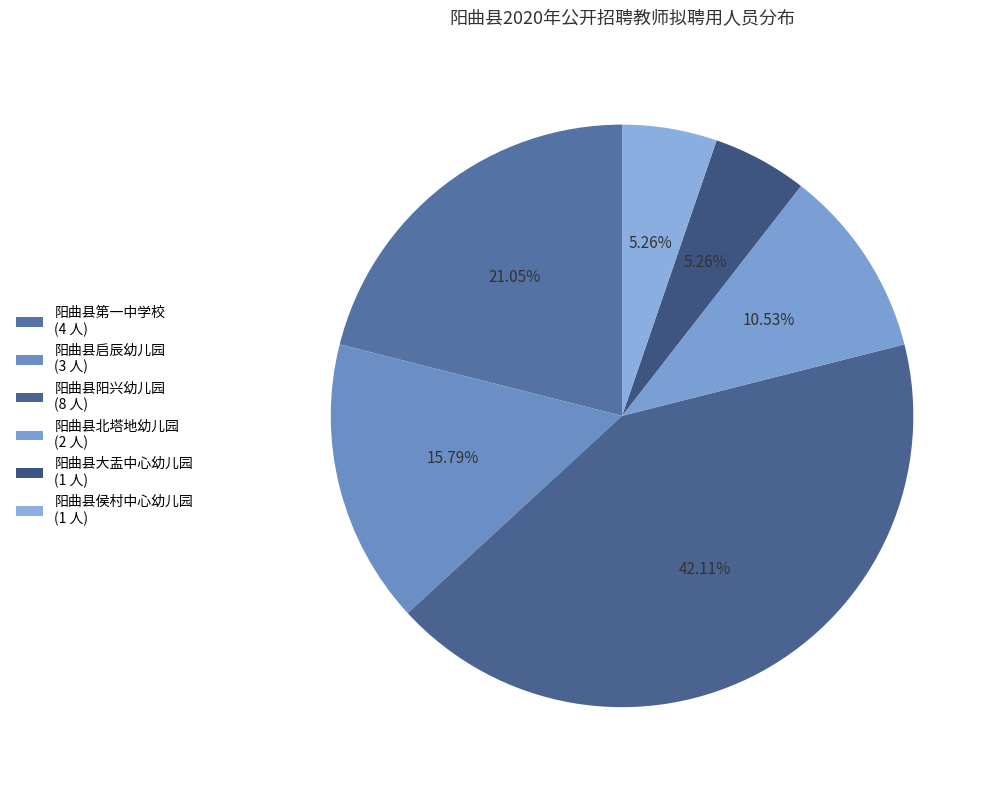

To the nearest percent, what is the combined percentage of 阳曲县启辰幼儿园 and 阳曲县第一中学校?

37%